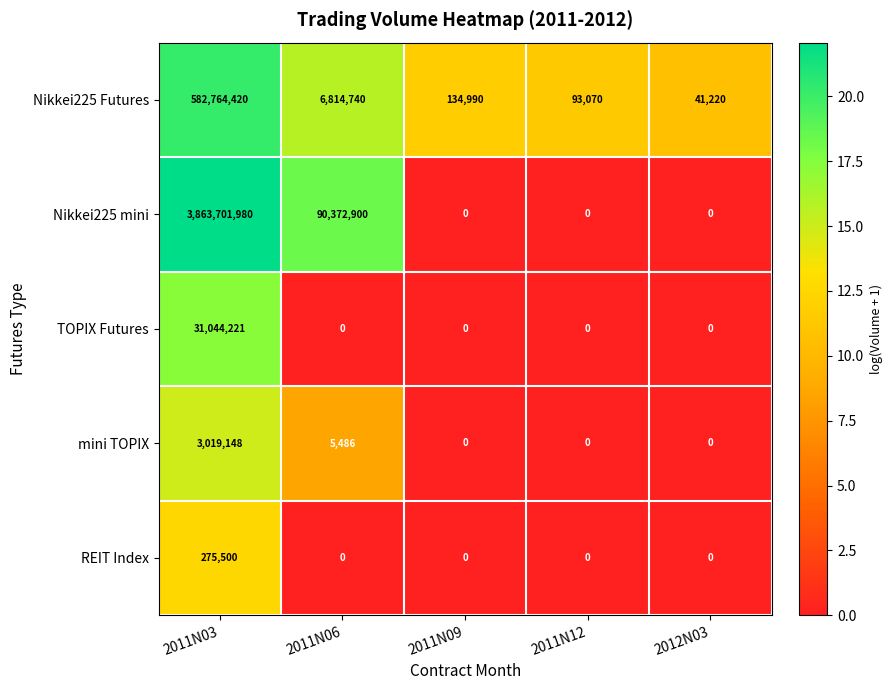

Between 2011N06 and 2011N09, which series saw the biggest shift?

Nikkei225 mini